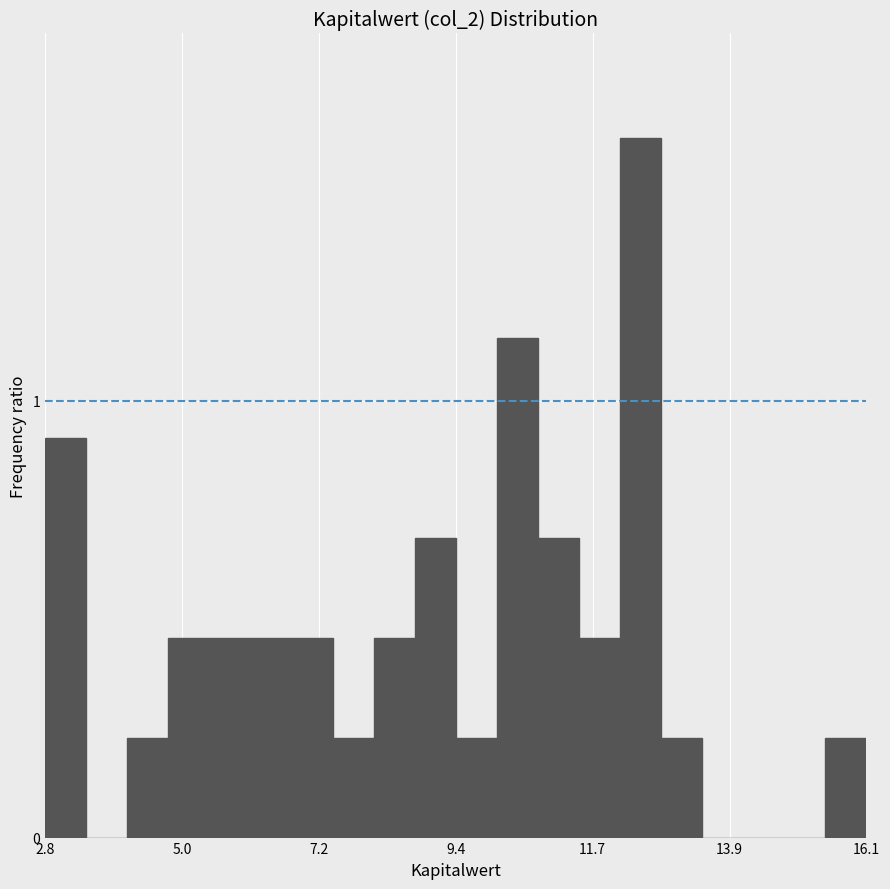

Around what value on the x-axis is the tallest bar? Give the approximate position of its centre, as read against the axis.

12.5